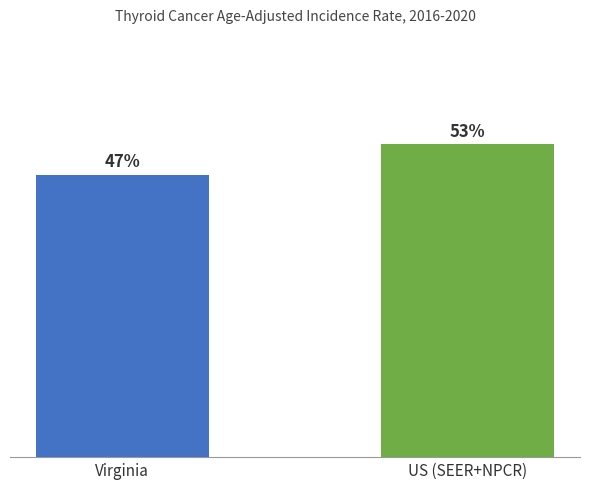

Rank the categories by value from lowest to highest.

Virginia, US (SEER+NPCR)